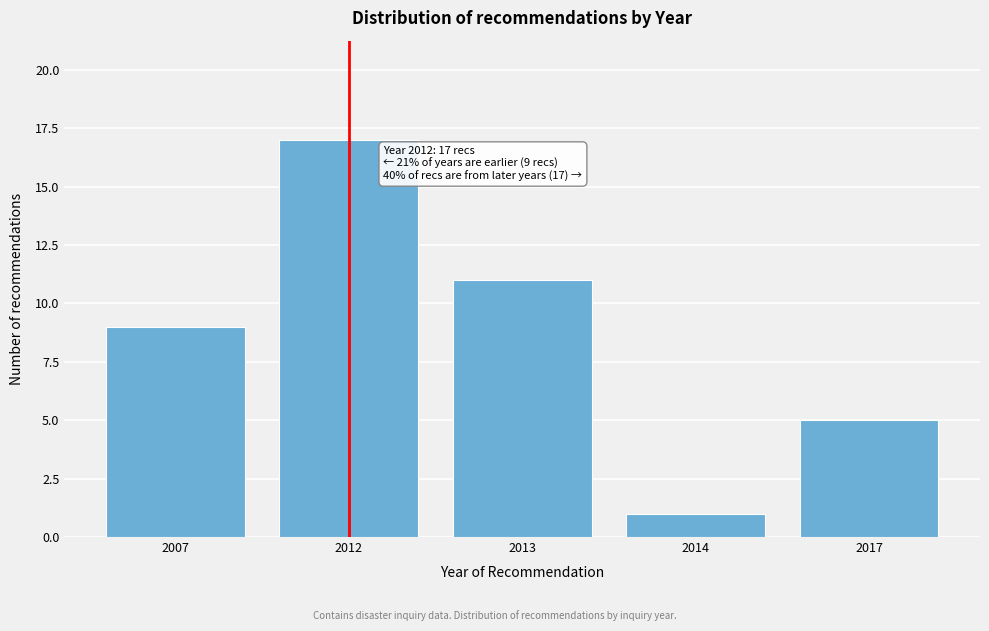

Reading left to right, transcribe all the data shown in this chart.

9	17	11	1	5